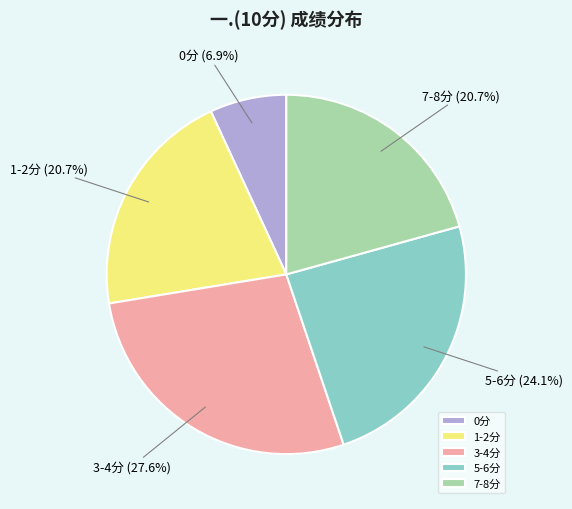

Between 5-6分 (24.1%) and 3-4分 (27.6%), which is larger?

3-4分 (27.6%)